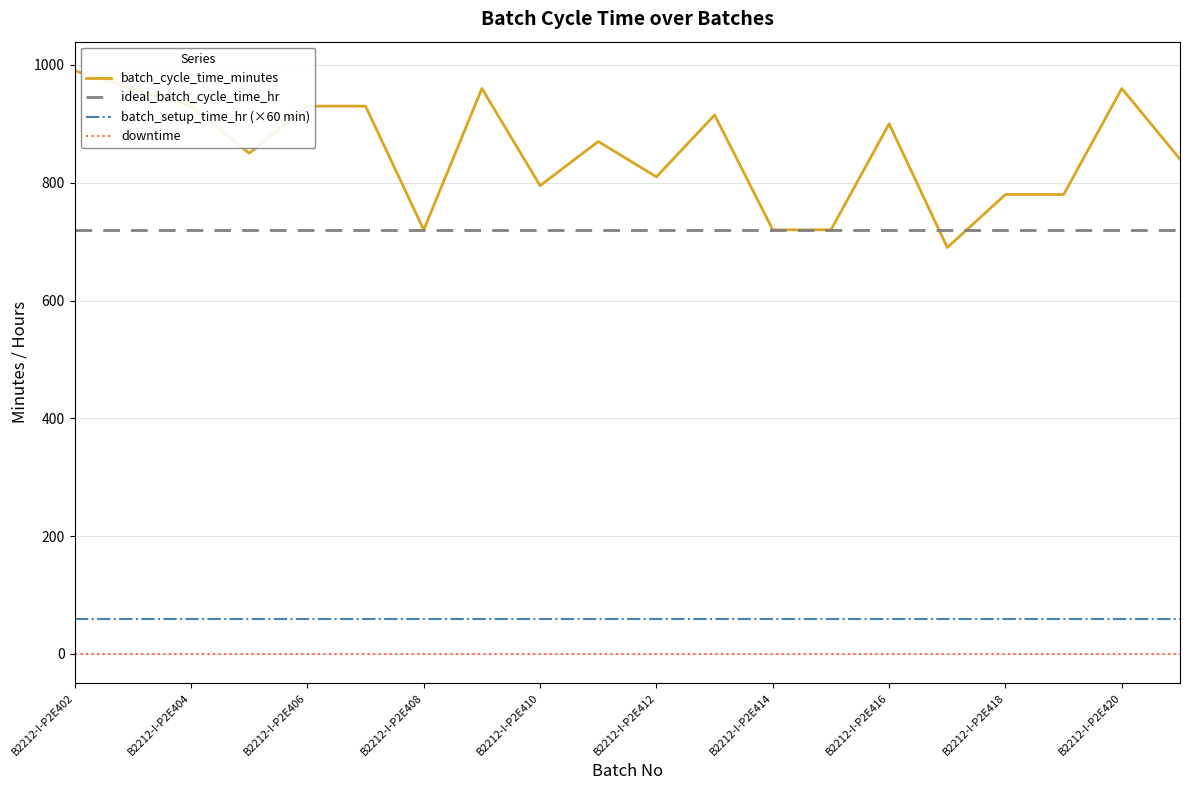

Which series has the largest total across all categories?

batch_cycle_time_minutes